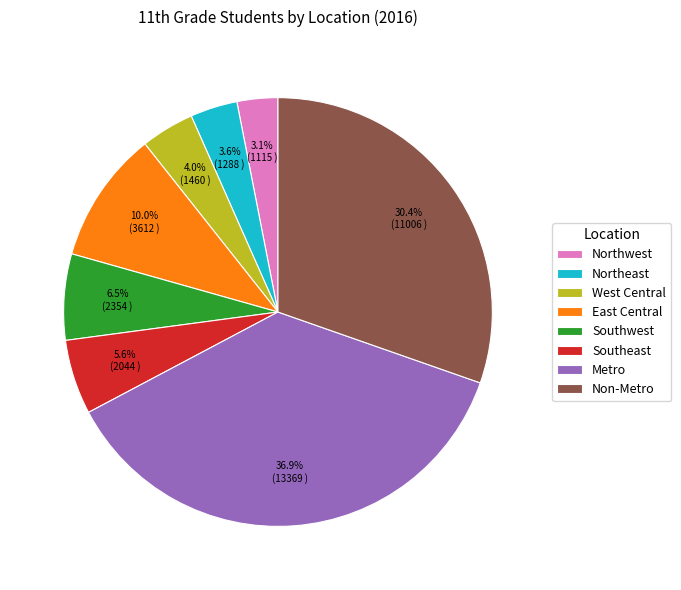

What is the largest slice in the pie chart?

Metro